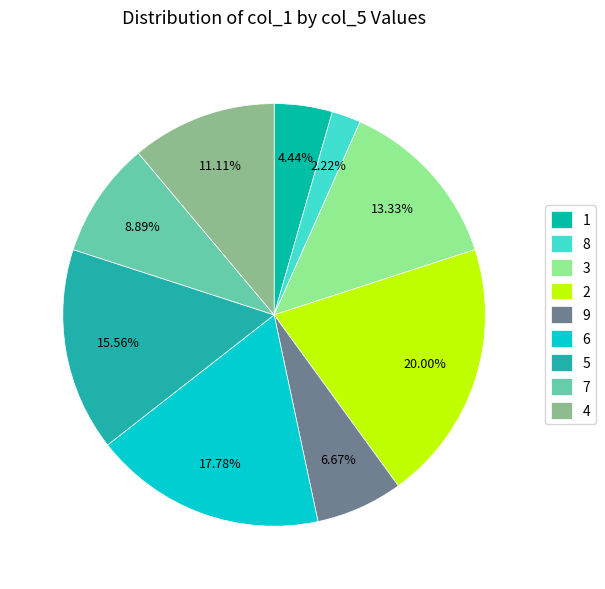

Count the number of slices in the pie.

9